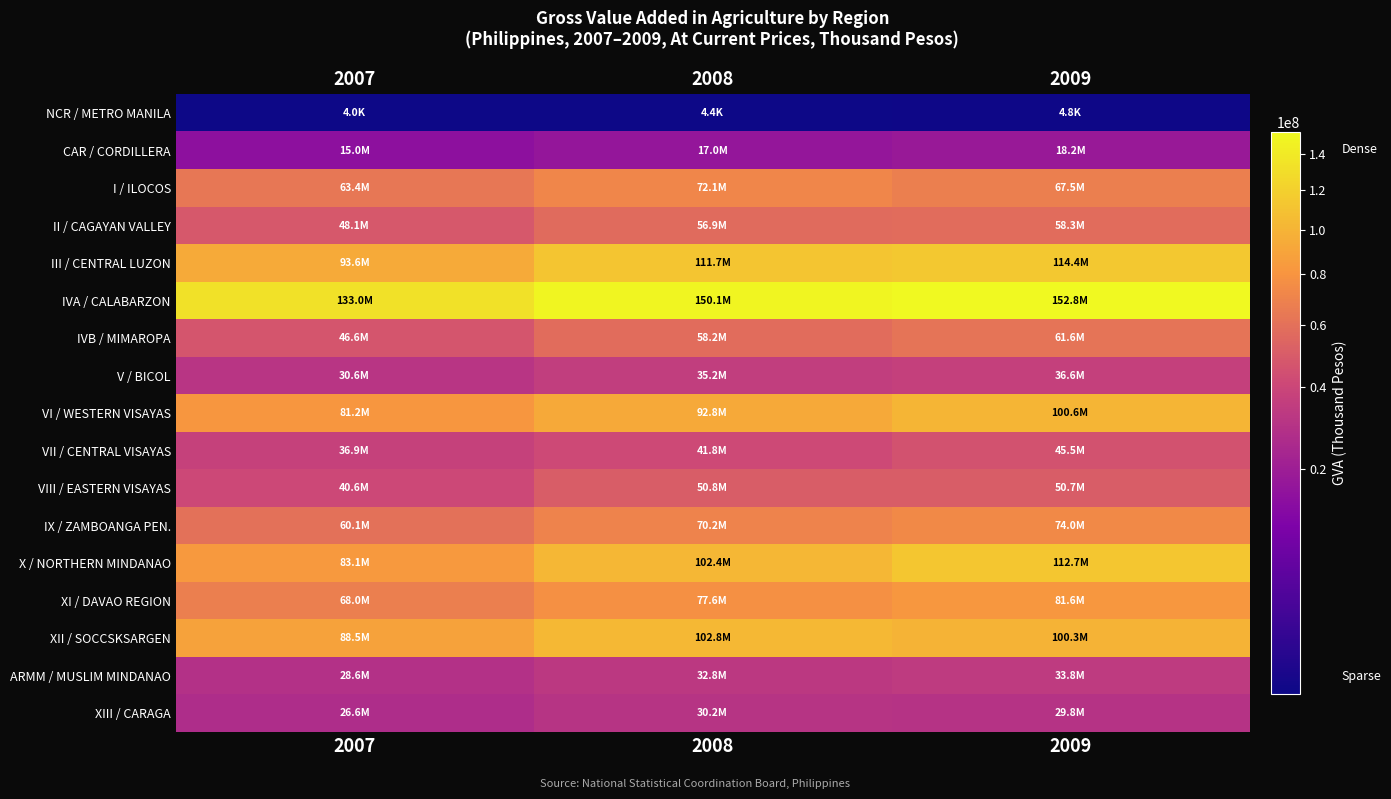

List the series in order of their peak value, highest first.

IVA / CALABARZON, III / CENTRAL LUZON, X / NORTHERN MINDANAO, XII / SOCCSKSARGEN, VI / WESTERN VISAYAS, XI / DAVAO REGION, IX / ZAMBOANGA PEN., I / ILOCOS, IVB / MIMAROPA, II / CAGAYAN VALLEY, VIII / EASTERN VISAYAS, VII / CENTRAL VISAYAS, V / BICOL, ARMM / MUSLIM MINDANAO, XIII / CARAGA, CAR / CORDILLERA, NCR / METRO MANILA